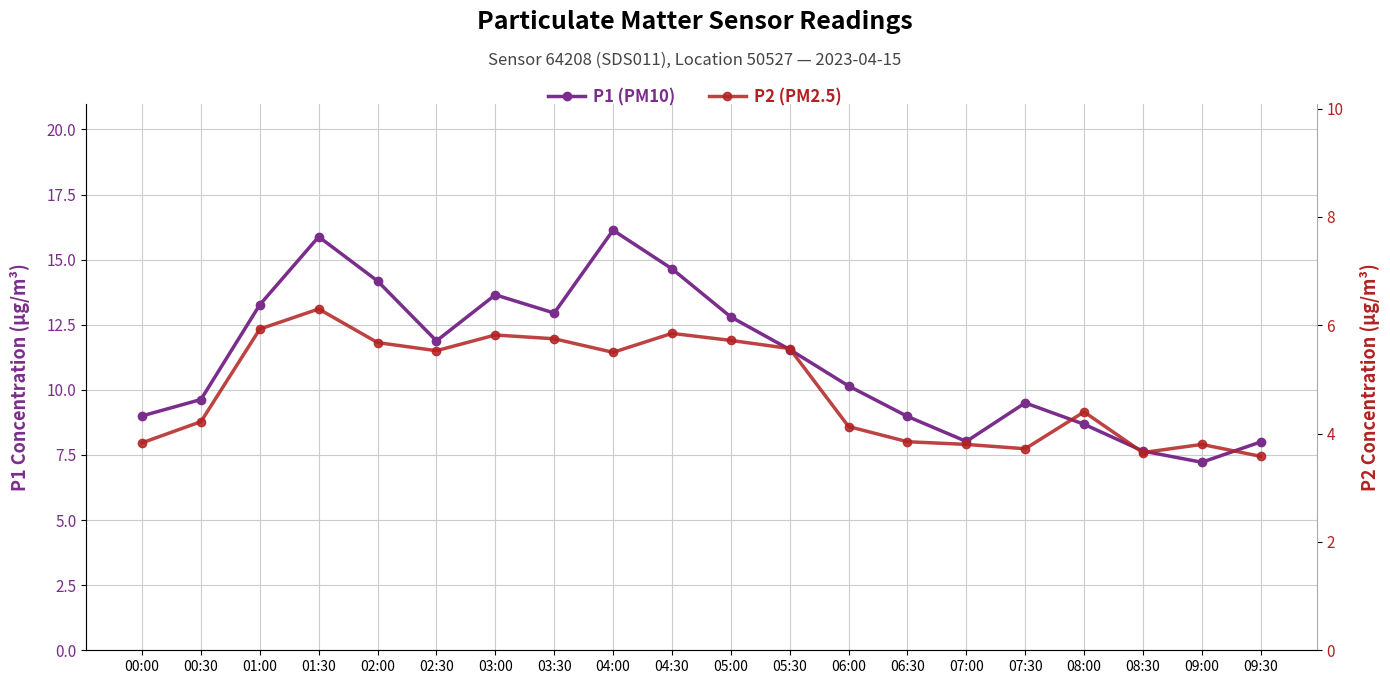

Where is the first local minimum for P2 (PM2.5)?

02:30